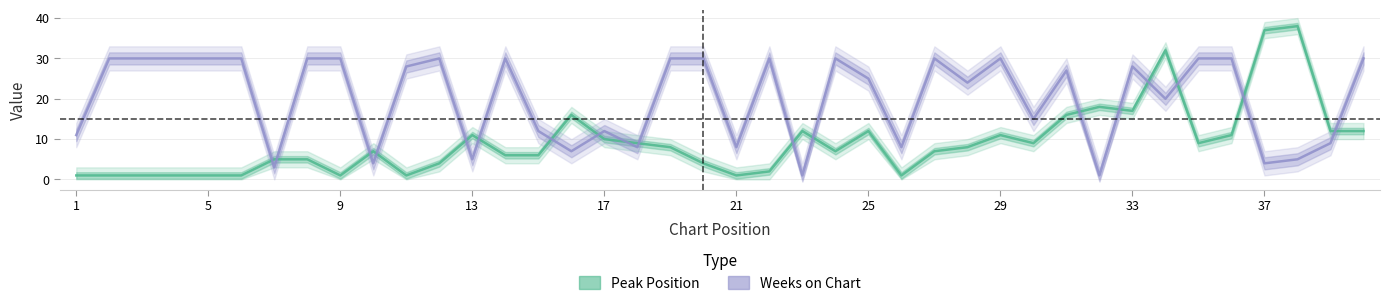

How many times do Weeks on Chart and Peak Position cross each other?

18